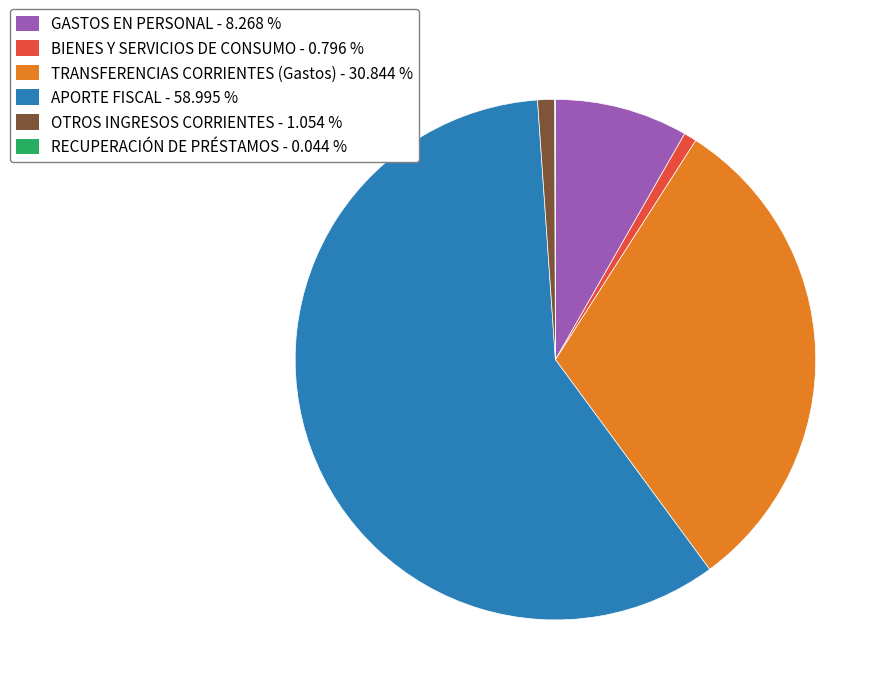

Combined, do OTROS INGRESOS CORRIENTES and GASTOS EN PERSONAL account for over 50%?

No